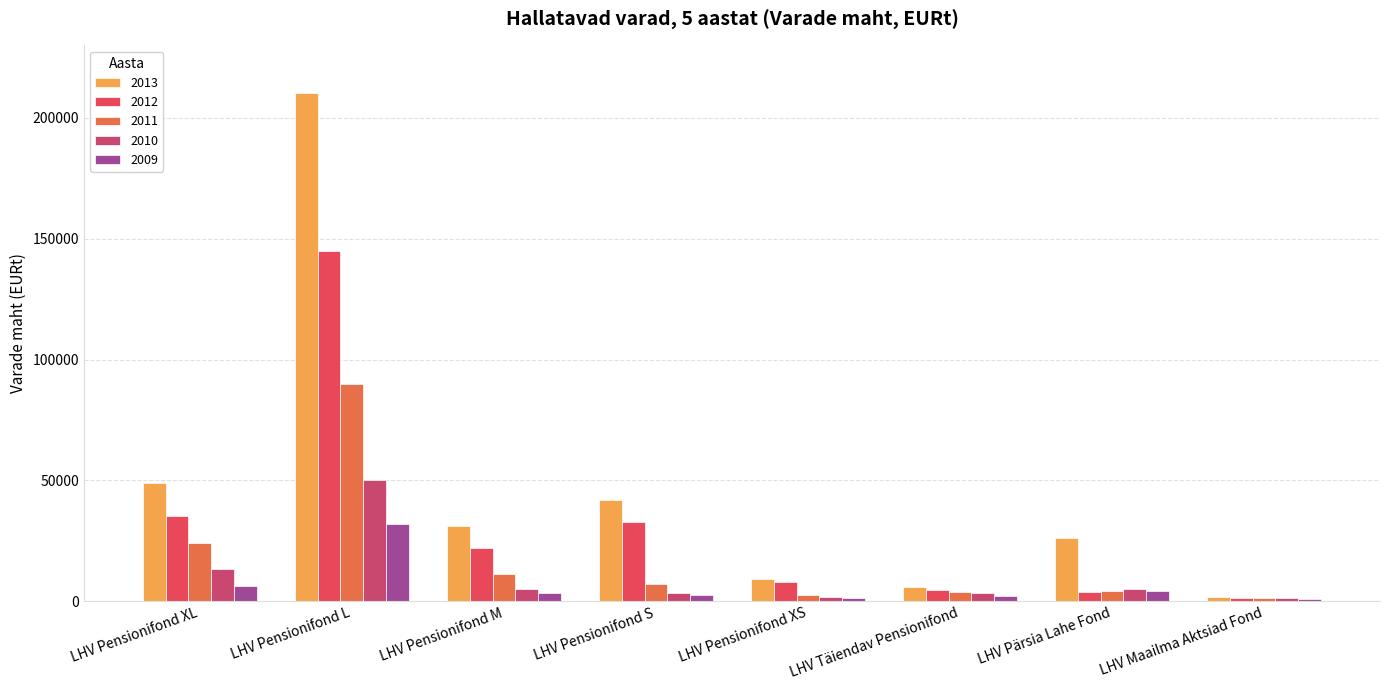

What is the minimum value for 2010?

1421.3